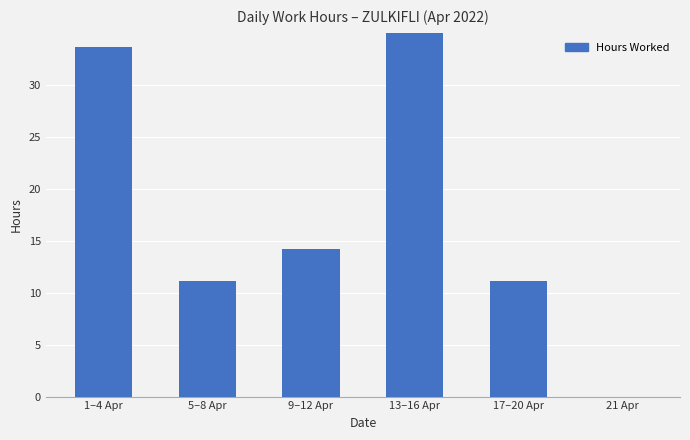

Rank the categories by value from highest to lowest.

13–16 Apr, 1–4 Apr, 9–12 Apr, 5–8 Apr, 17–20 Apr, 21 Apr